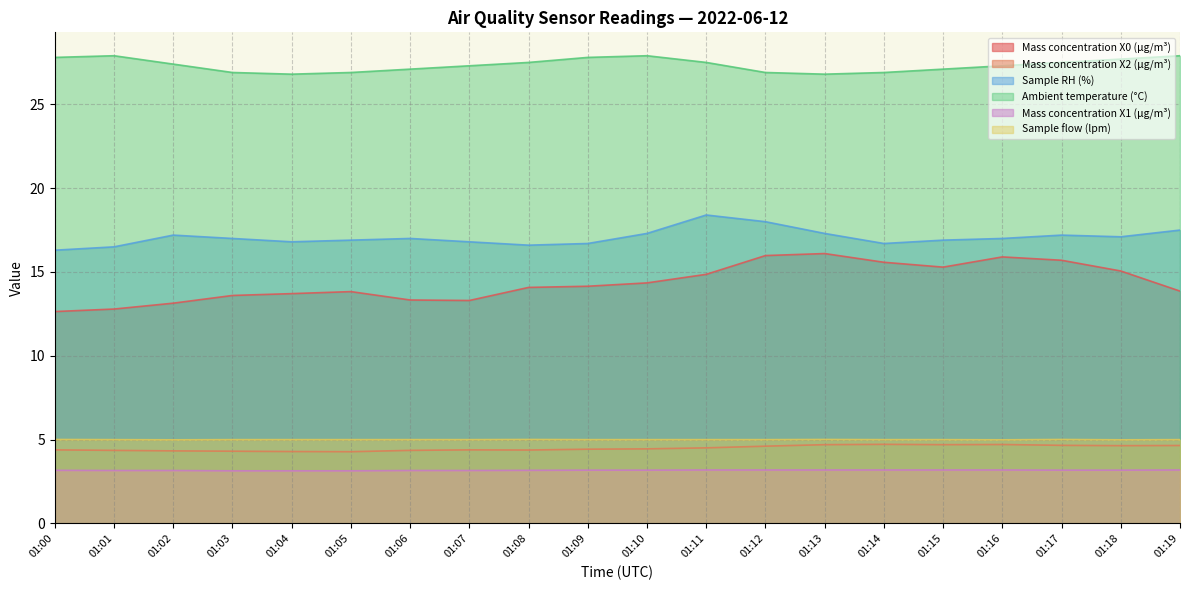

Reading left to right, transcribe all the data shown in this chart.

Mass concentration X0 (μg/m³): 12.6	12.8	13.1	13.6	13.7	13.8	13.3	13.3	14.1	14.2	14.3	14.9	16.0	16.1	15.6	15.3	15.9	15.7	15.1	13.9
Mass concentration X2 (μg/m³): 4.4	4.4	4.3	4.3	4.3	4.3	4.4	4.4	4.4	4.4	4.5	4.5	4.6	4.7	4.7	4.7	4.7	4.7	4.6	4.7
Sample RH (%): 16.3	16.5	17.2	17.0	16.8	16.9	17.0	16.8	16.6	16.7	17.3	18.4	18.0	17.3	16.7	16.9	17.0	17.2	17.1	17.5
Ambient temperature (°C): 27.8	27.9	27.4	26.9	26.8	26.9	27.1	27.3	27.5	27.8	27.9	27.5	26.9	26.8	26.9	27.1	27.3	27.5	27.7	27.9
Mass concentration X1 (μg/m³): 3.2	3.2	3.2	3.1	3.1	3.1	3.2	3.2	3.2	3.2	3.2	3.2	3.2	3.2	3.2	3.2	3.2	3.2	3.2	3.2
Sample flow (lpm): 5.0	5.0	5.0	5.0	5.0	5.0	5.0	5.0	5.0	5.0	5.0	5.0	5.0	5.0	5.0	5.0	5.0	5.0	5.0	5.0